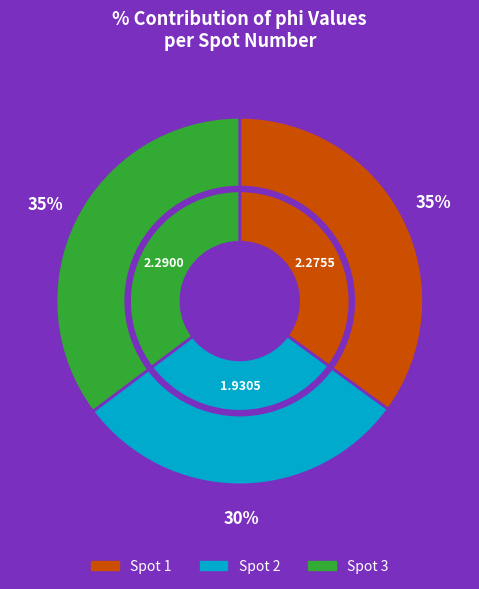

Is there any slice that represents more than half of the pie?

No